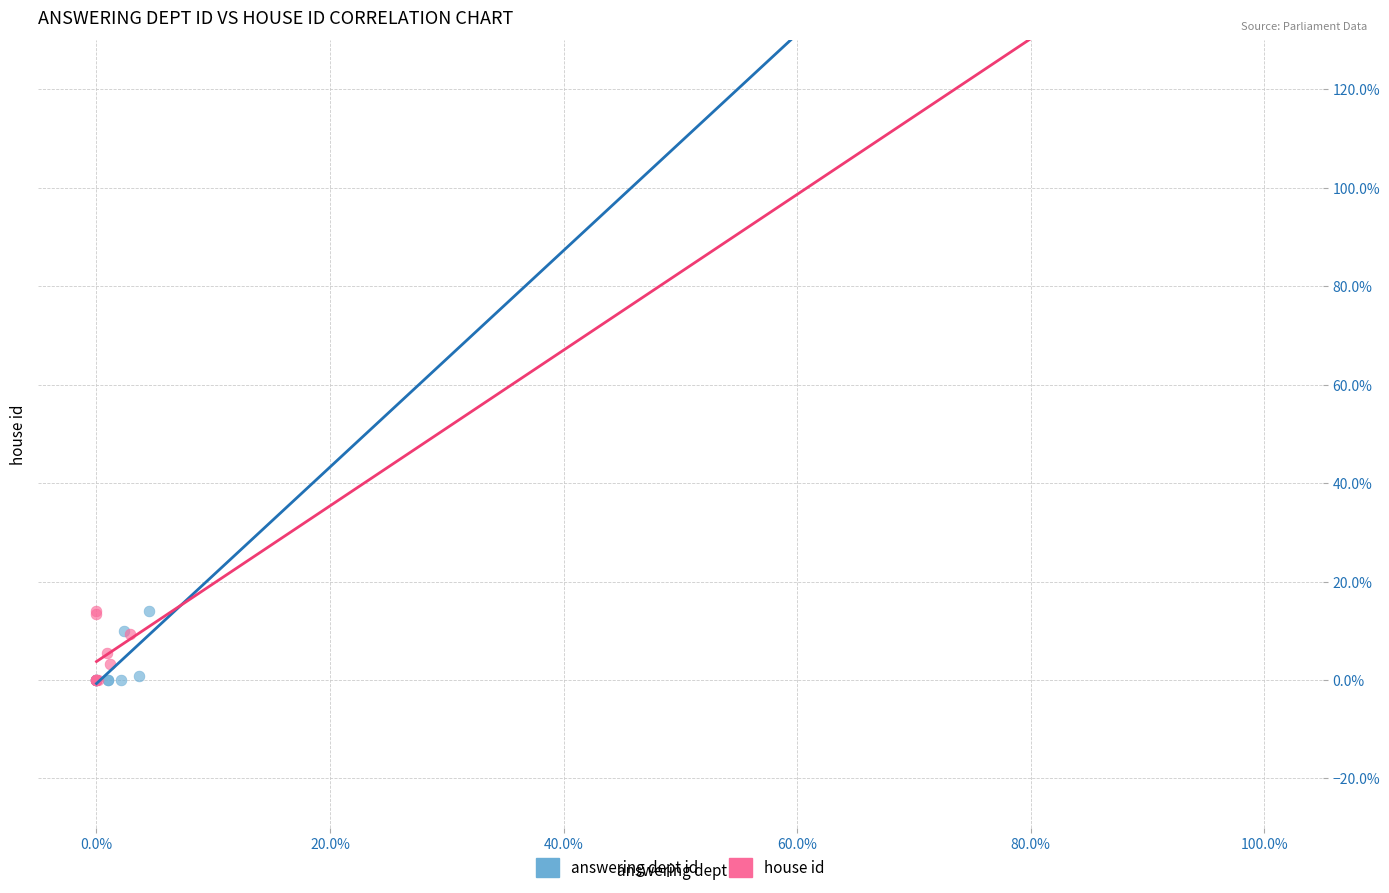

What are all the series names shown in the legend?

answering dept id, house id